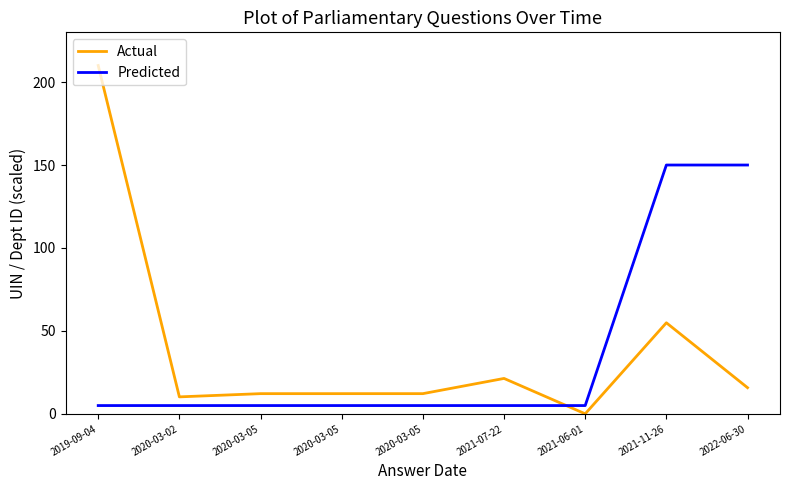

Where do Predicted and Actual first cross each other?

2021-07-22 and 2021-06-01